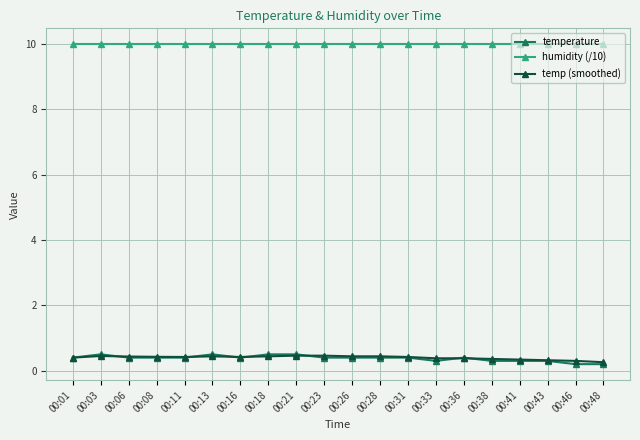

Which series has the largest total across all categories?

humidity (/10)